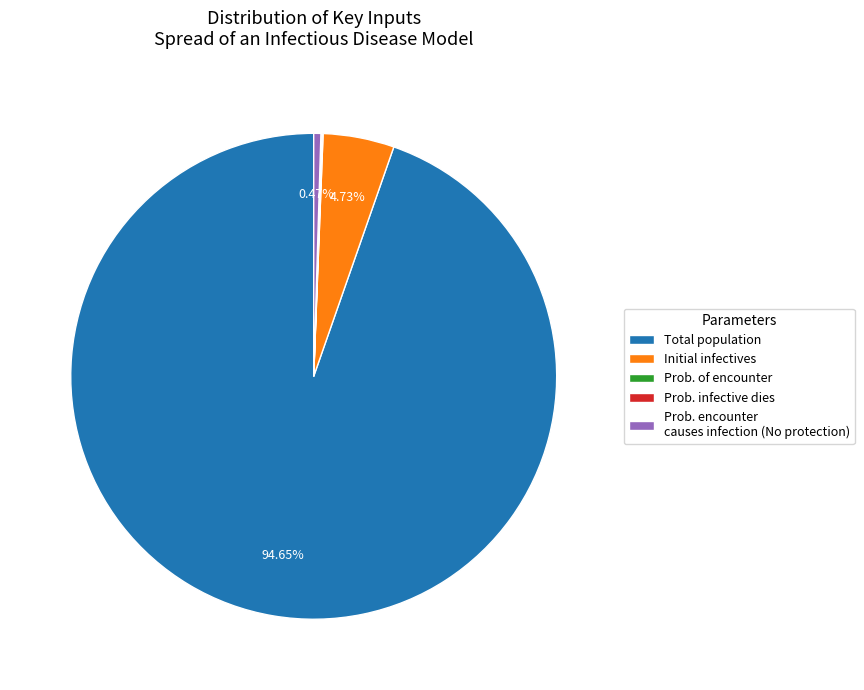

Approximately how many times larger is the value at Total population compared to Initial infectives?

20.0